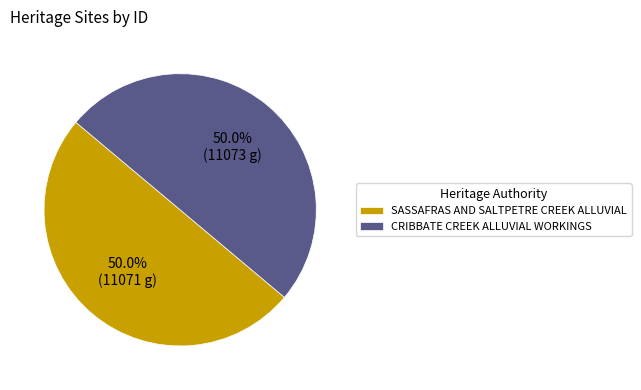

What percentage do SASSAFRAS AND SALTPETRE CREEK ALLUVIAL and CRIBBATE CREEK ALLUVIAL WORKINGS together represent?

100.0%